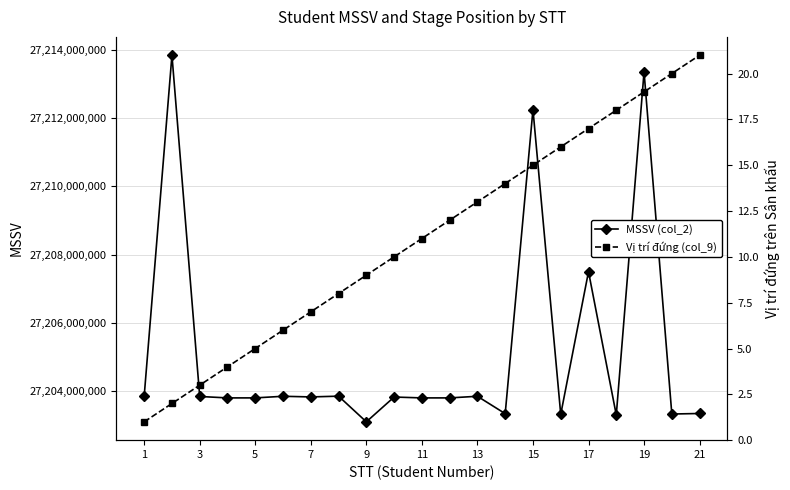

True or false: Vị trí đứng (col_9) and MSSV (col_2) cross at least once.

False